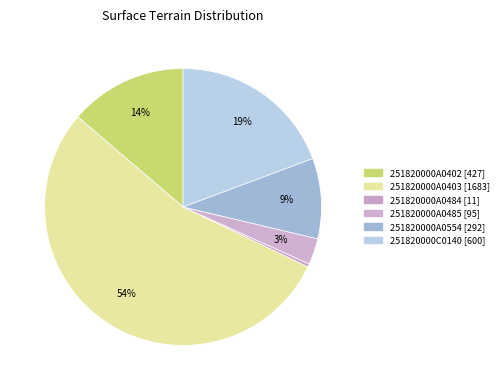

To the nearest percent, what is the difference between the largest and smallest slice percentages?

54%